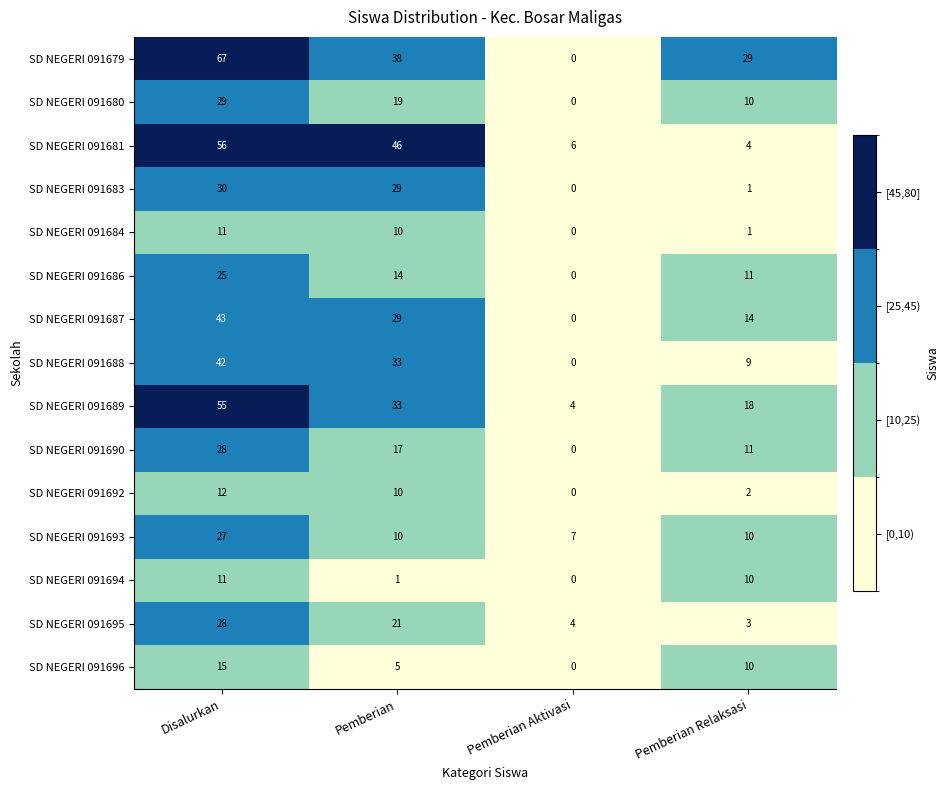

Which series has the largest range (max minus min)?

SD NEGERI 091679